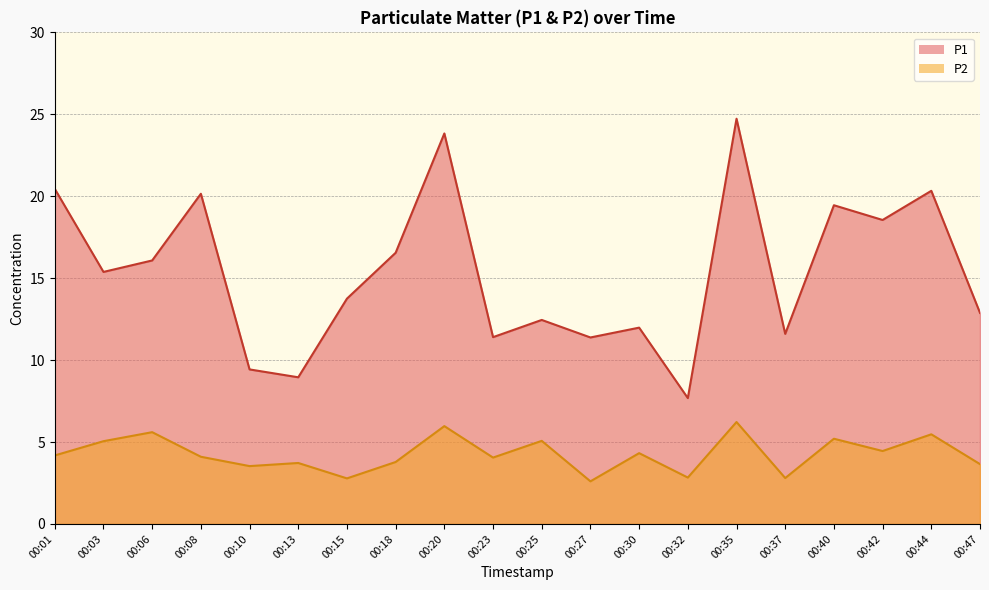

At 00:44, list the series in order from smallest to largest.

P2, P1